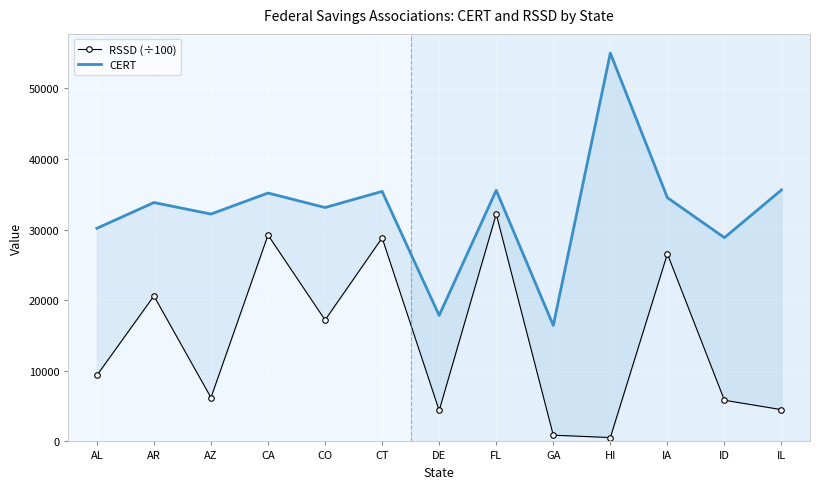

Count the number of data series in this chart.

2